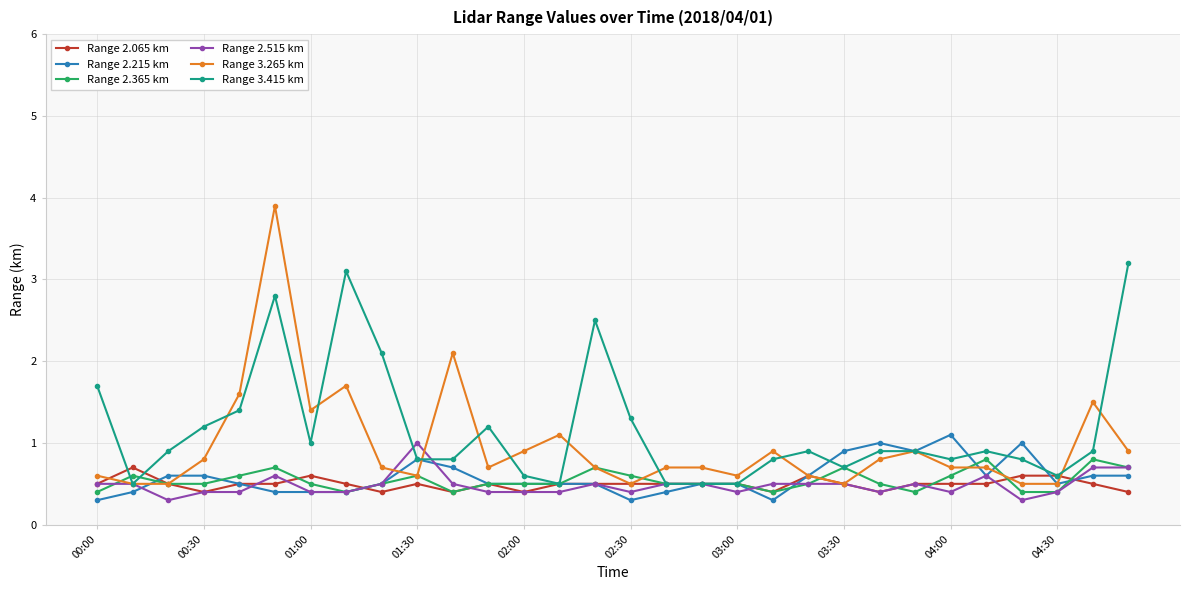

At how many categories does at least one series exceed 3?

3